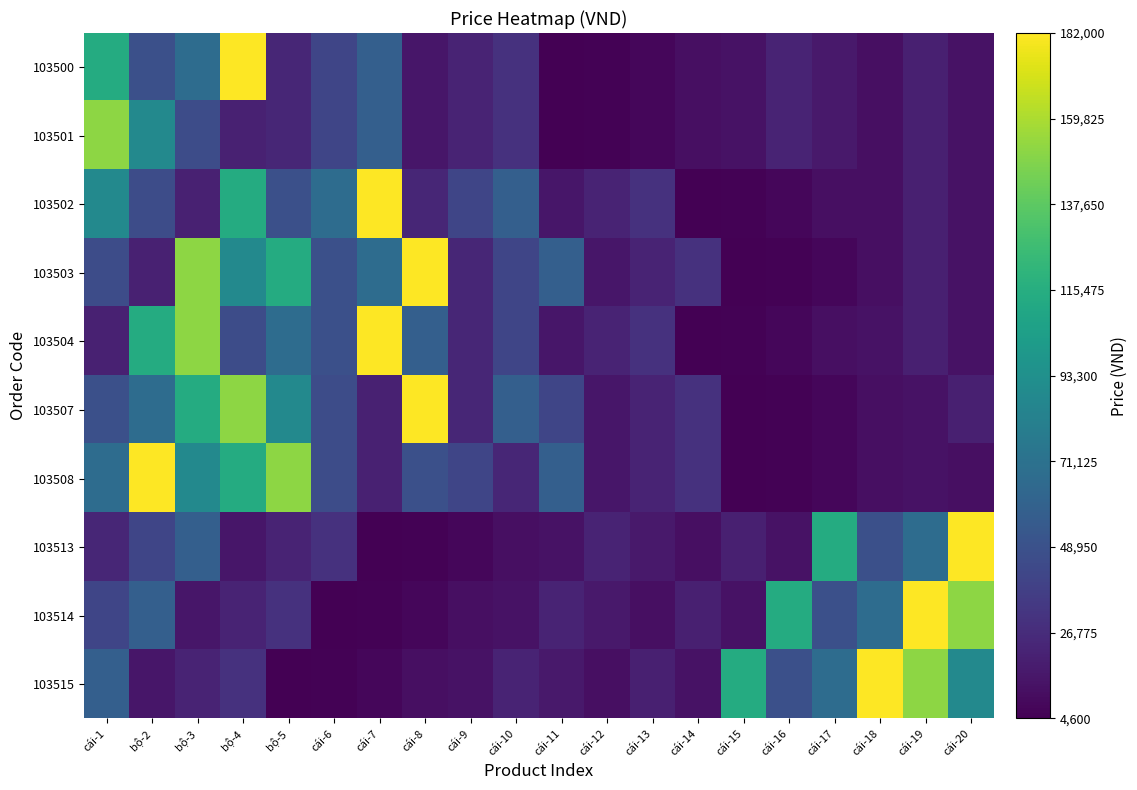

Between bộ-4 and cái-7, which series saw the biggest shift?

103504